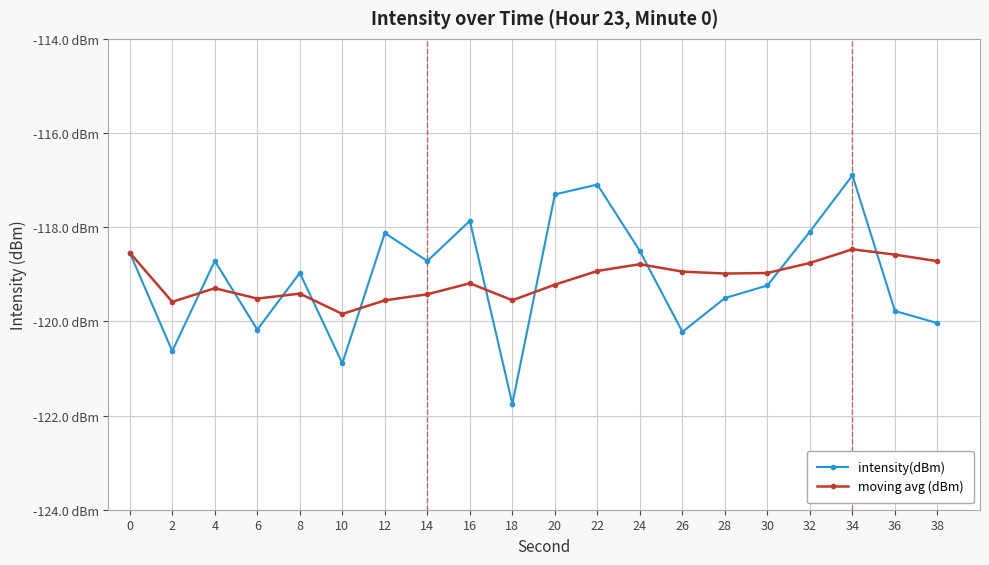

At how many categories does at least one series exceed -118?

4